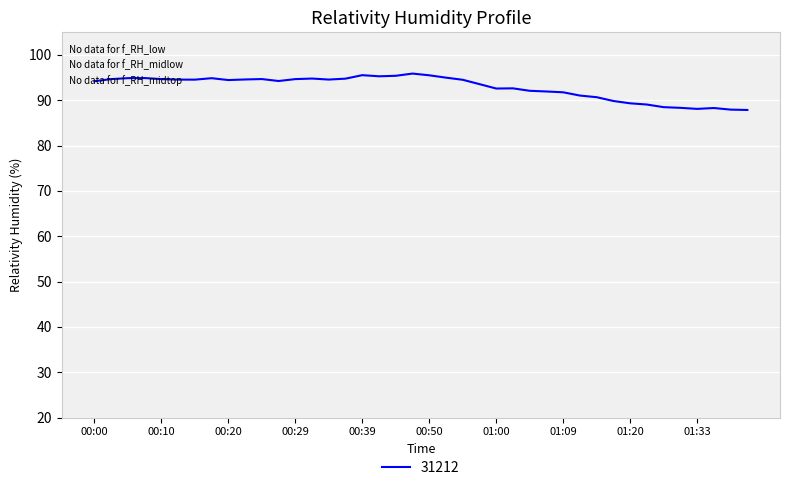

What is the difference between the maximum and minimum values?

8.0